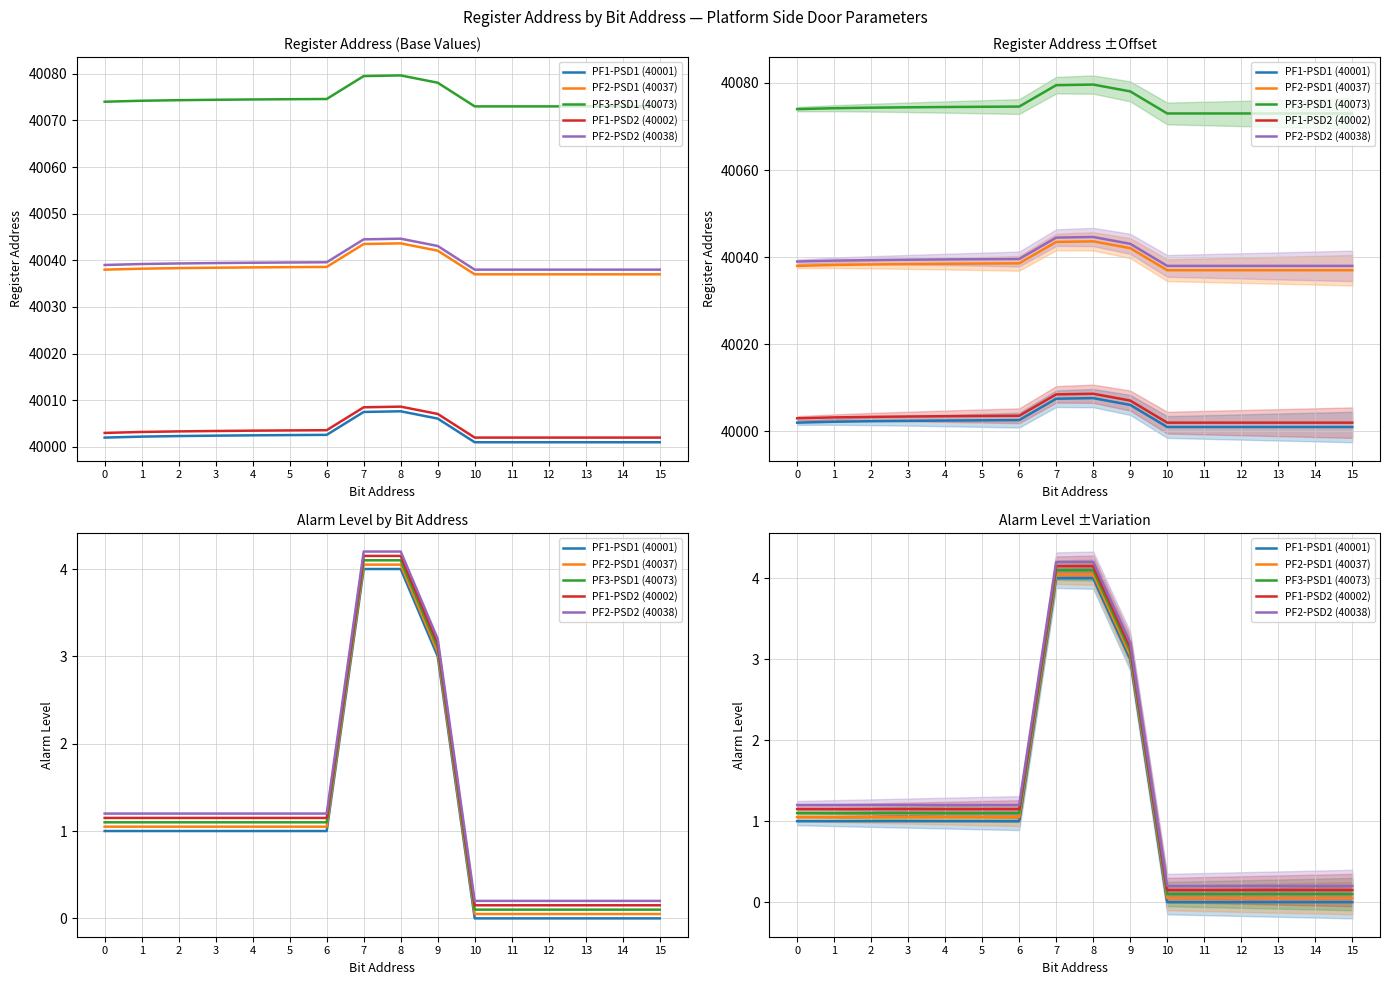

Reading left to right, extract all data points from this chart.

PF1-PSD1 (40001): 0=1.0	1=1.0	2=1.0	3=1.0	4=1.0	5=1.0	6=1.0	7=4.0	8=4.0	9=3.0	10=0.0	11=0.0	12=0.0	13=0.0	14=0.0	15=0.0
PF2-PSD1 (40037): 0=1.1	1=1.1	2=1.1	3=1.1	4=1.1	5=1.1	6=1.1	7=4.0	8=4.0	9=3.0	10=0.1	11=0.1	12=0.1	13=0.1	14=0.1	15=0.1
PF3-PSD1 (40073): 0=1.1	1=1.1	2=1.1	3=1.1	4=1.1	5=1.1	6=1.1	7=4.1	8=4.1	9=3.1	10=0.1	11=0.1	12=0.1	13=0.1	14=0.1	15=0.1
PF1-PSD2 (40002): 0=1.1	1=1.1	2=1.1	3=1.1	4=1.1	5=1.1	6=1.1	7=4.2	8=4.2	9=3.1	10=0.2	11=0.2	12=0.2	13=0.2	14=0.2	15=0.2
PF2-PSD2 (40038): 0=1.2	1=1.2	2=1.2	3=1.2	4=1.2	5=1.2	6=1.2	7=4.2	8=4.2	9=3.2	10=0.2	11=0.2	12=0.2	13=0.2	14=0.2	15=0.2